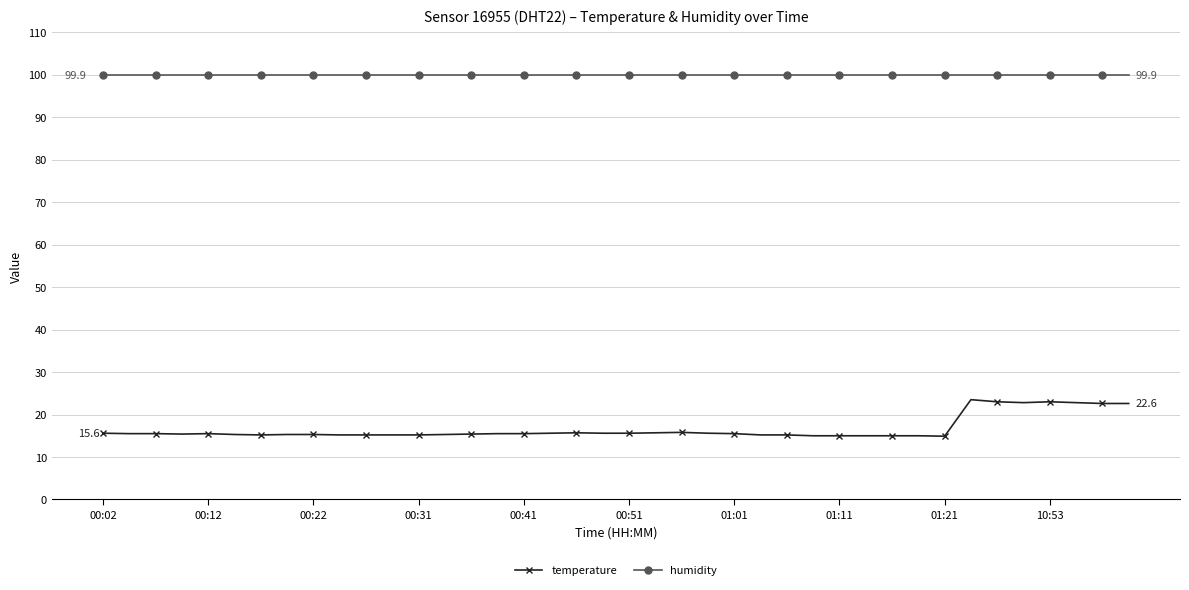

What is the average value of the humidity series?

99.9